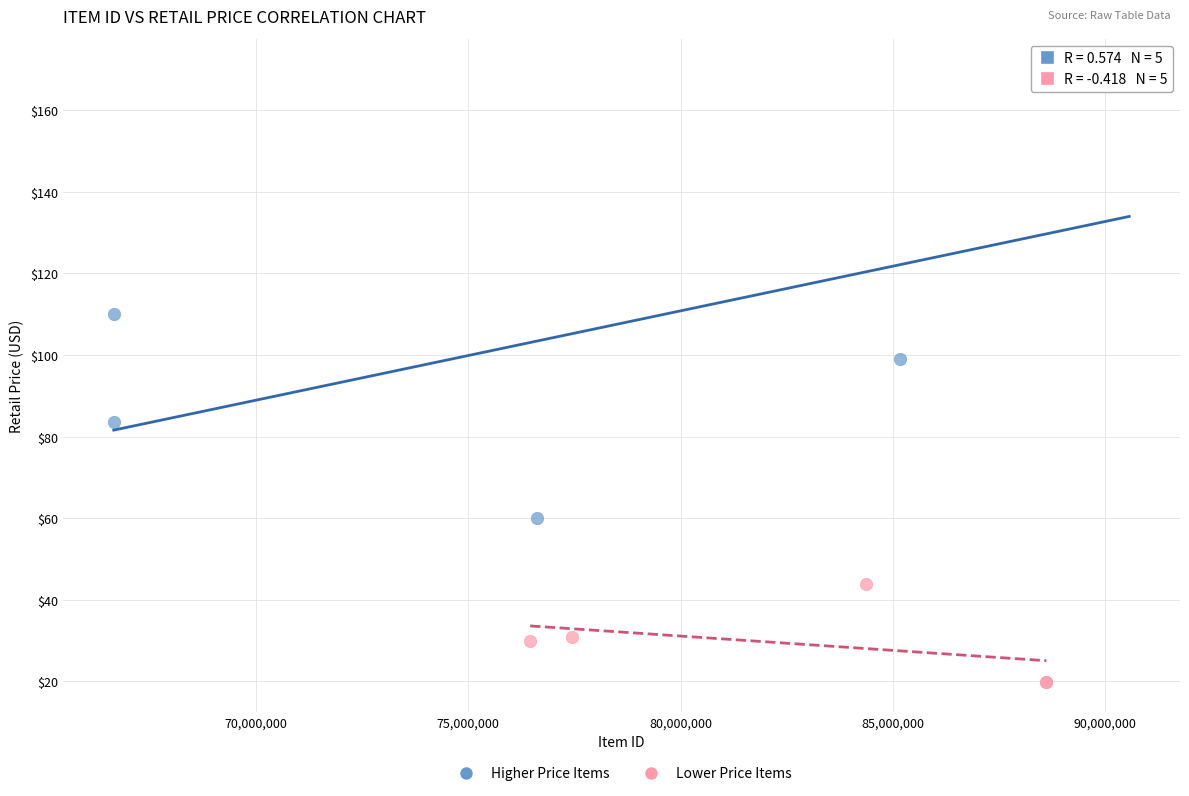

Which series contains the highest Y value?

Higher Price Items